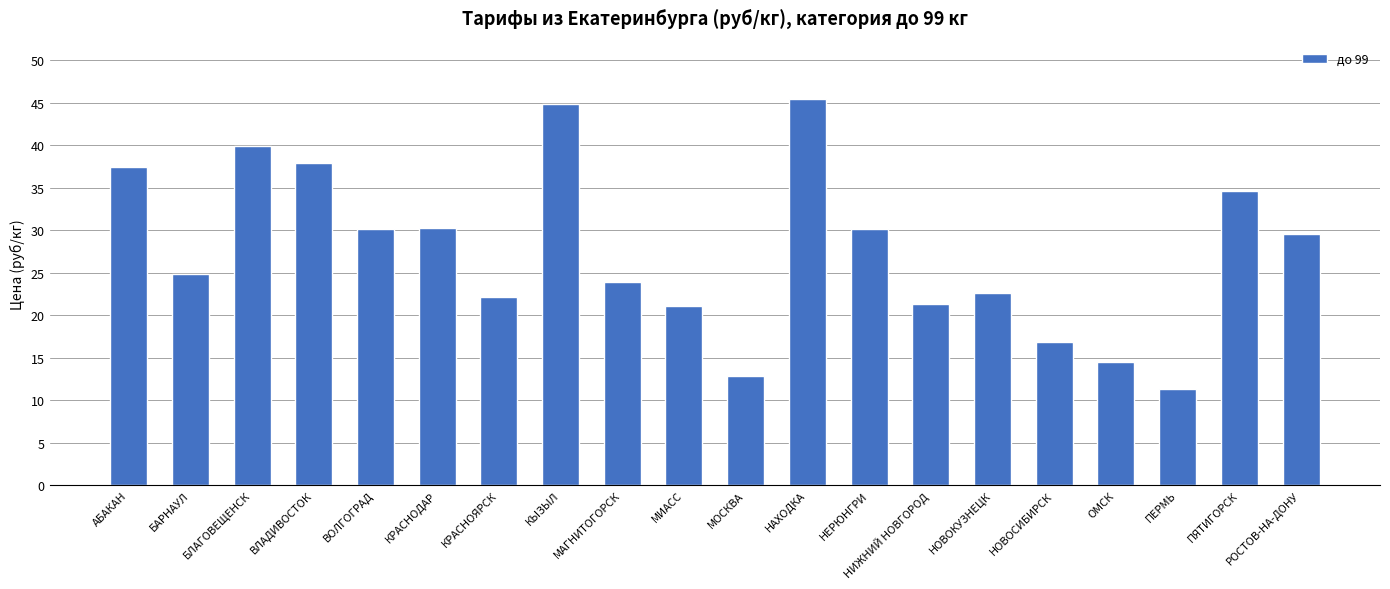

How many values are below 29?

10